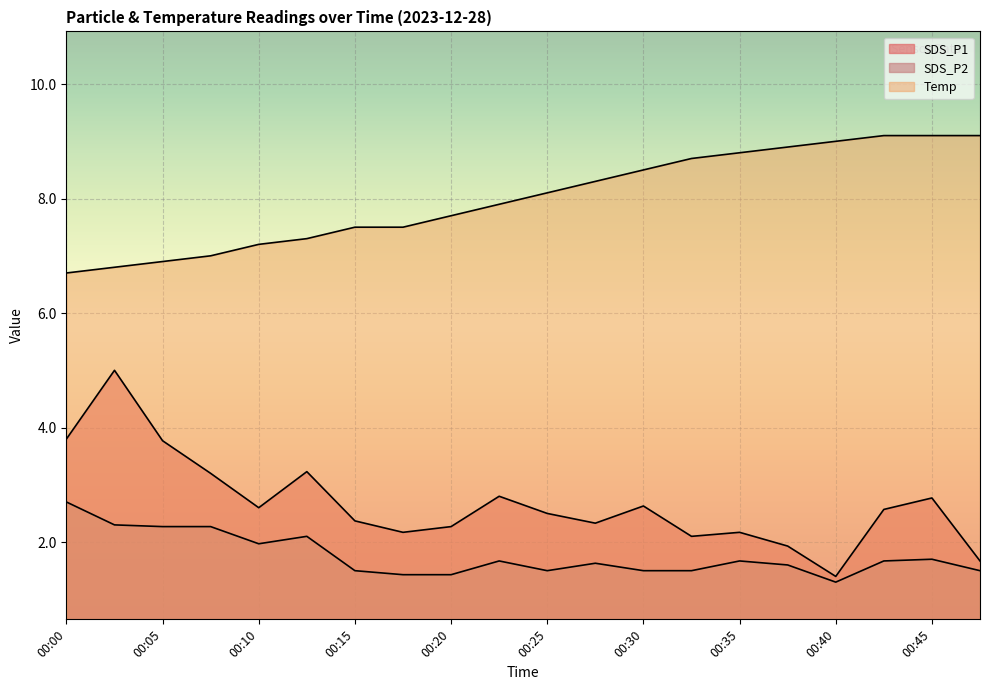

At which label does SDS_P1 first exceed 2?

00:00